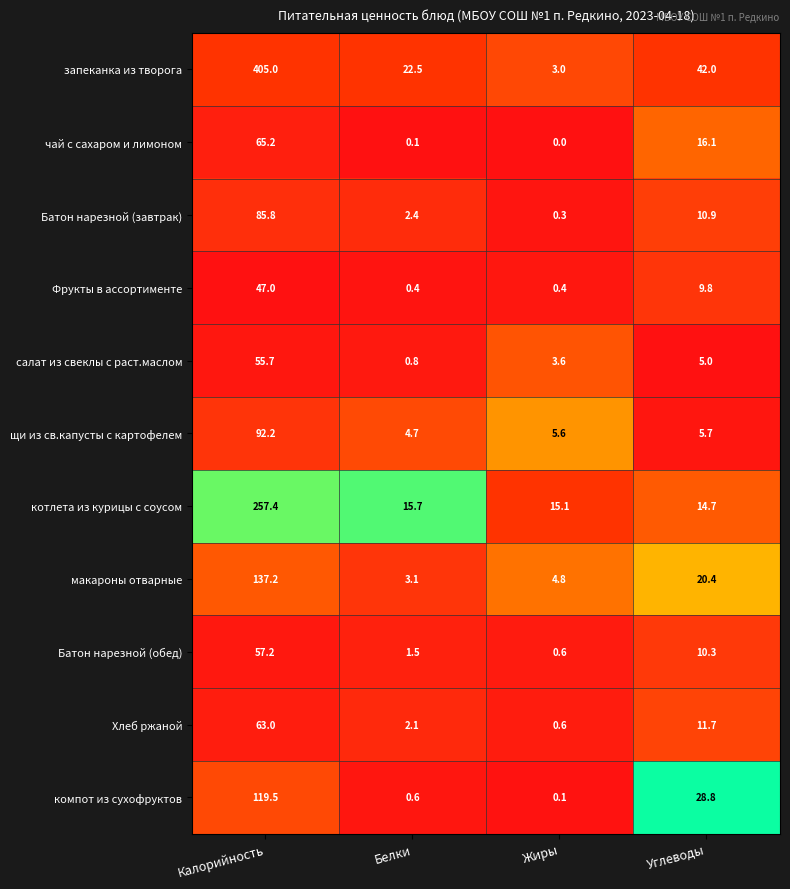

At how many categories does at least one series exceed 0?

4